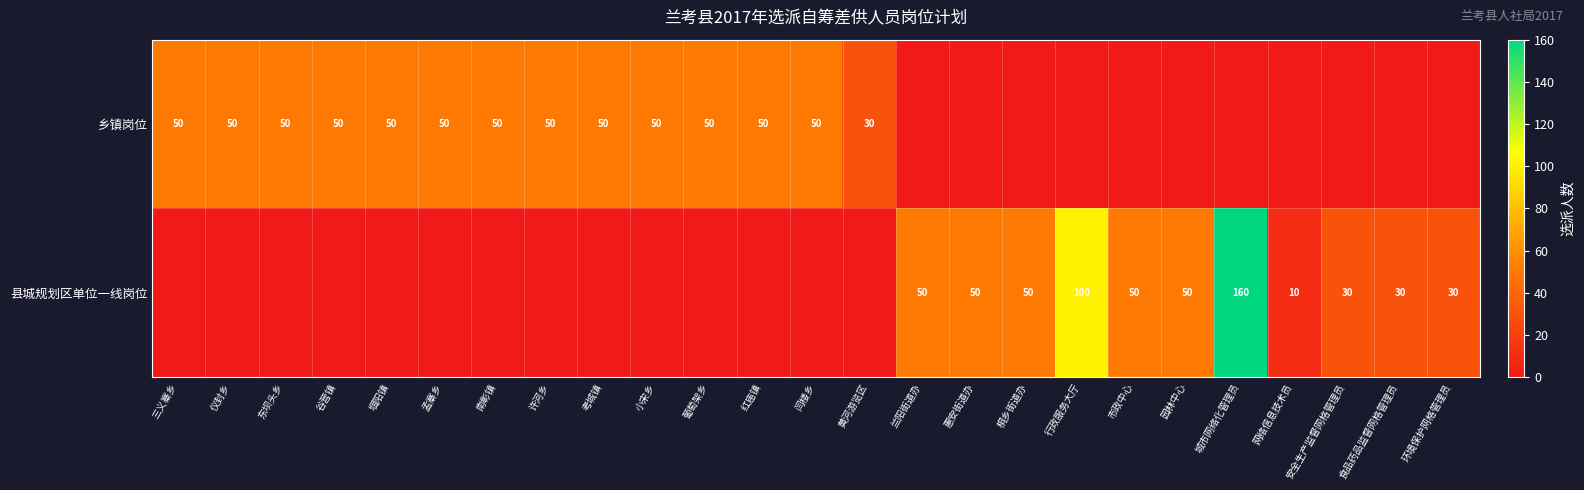

What is the sum of the 乡镇岗位 values at 考城镇 and 堌阳镇?

100